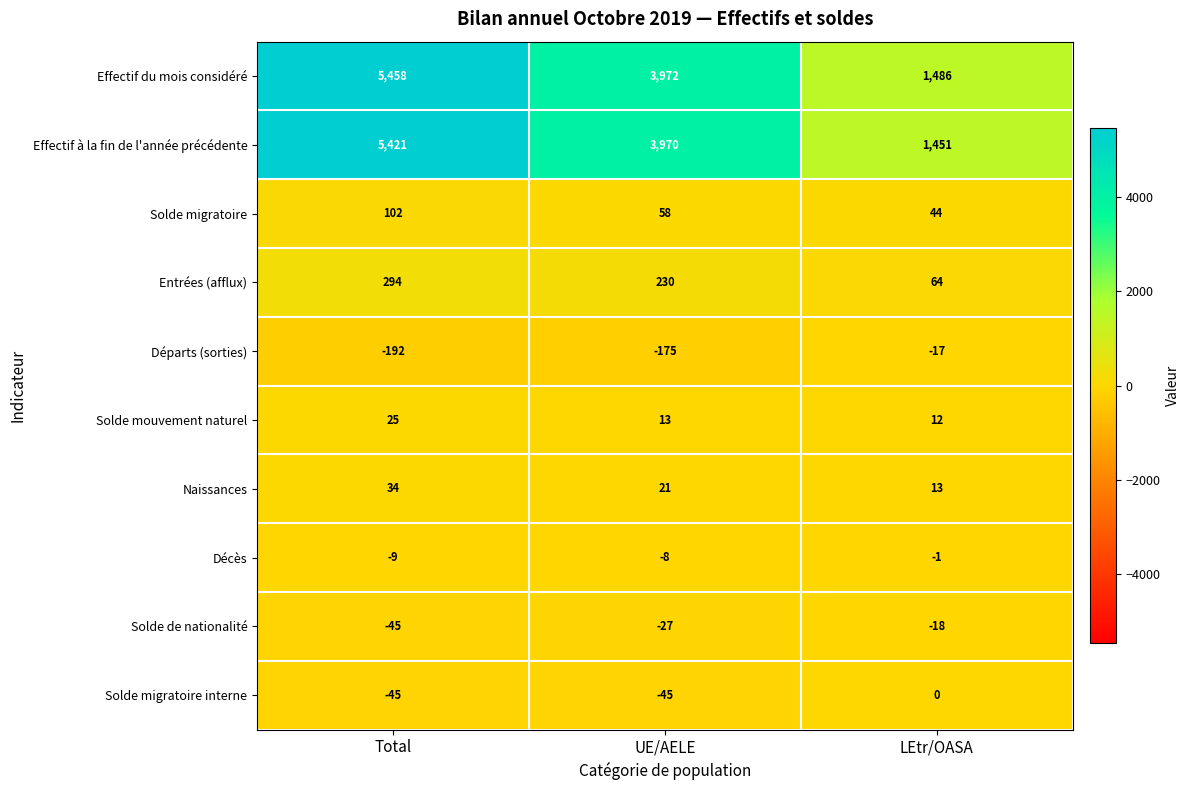

What is the maximum value shown in the chart?

5458